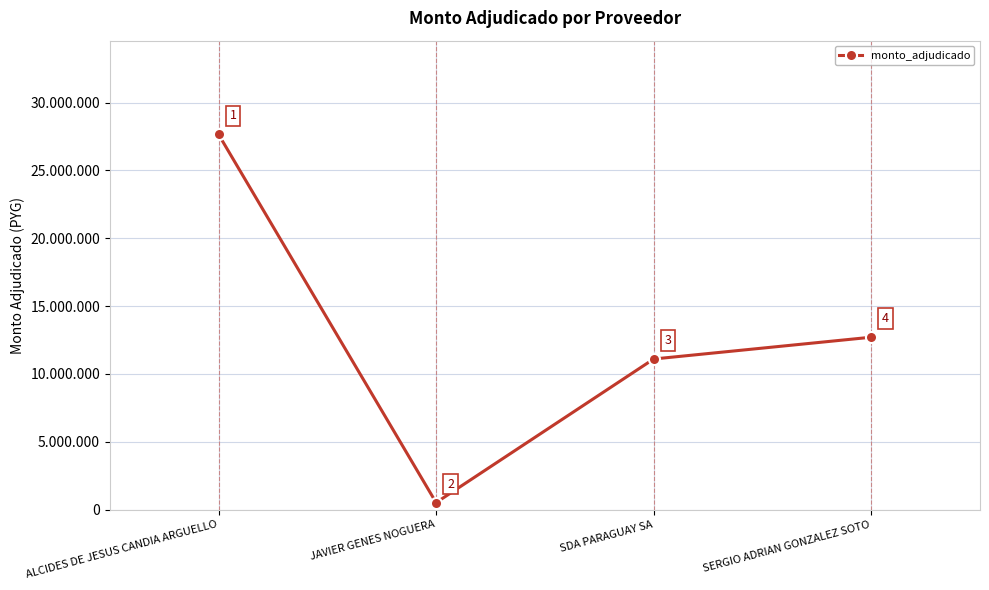

What is the average value?

12988627